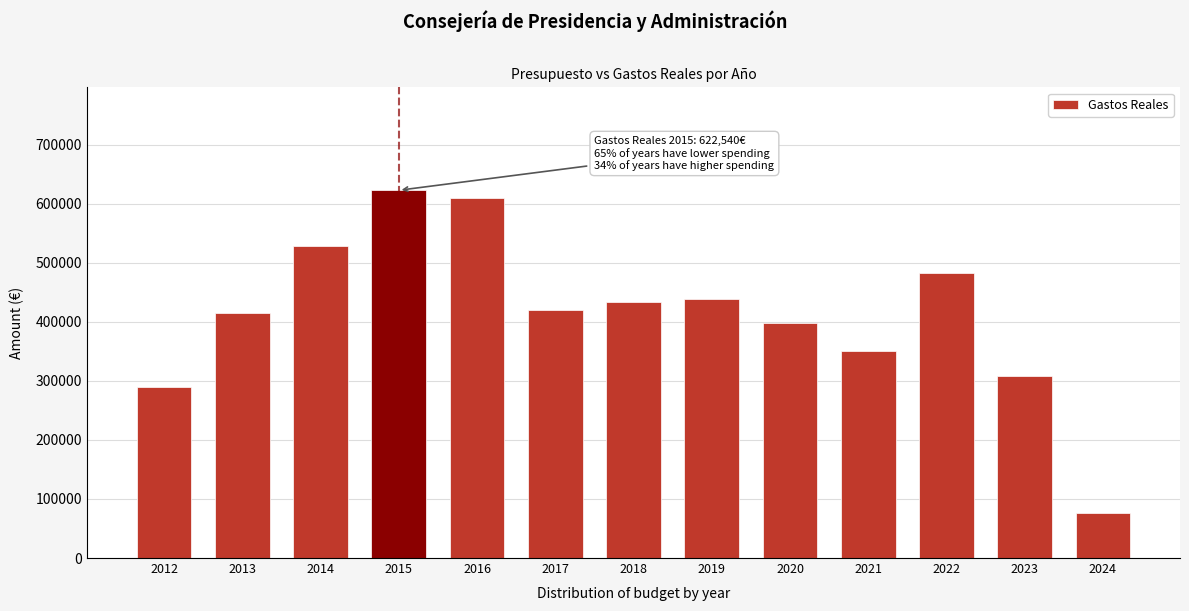

What is the sum of all values?

5368633.6